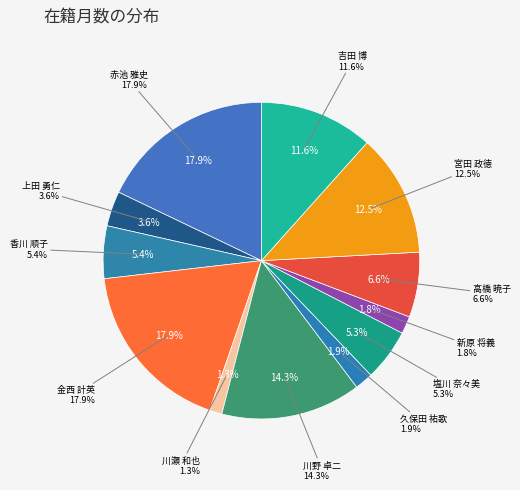

Rank the categories by value from lowest to highest.

川瀬 和也, 新原 将義, 久保田 祐歌, 上田 勇仁, 塩川 奈々美, 香川 順子, 高橋 暁子, 吉田 博, 宮田 政徳, 川野 卓二, 赤池 雅史, 金西 計英